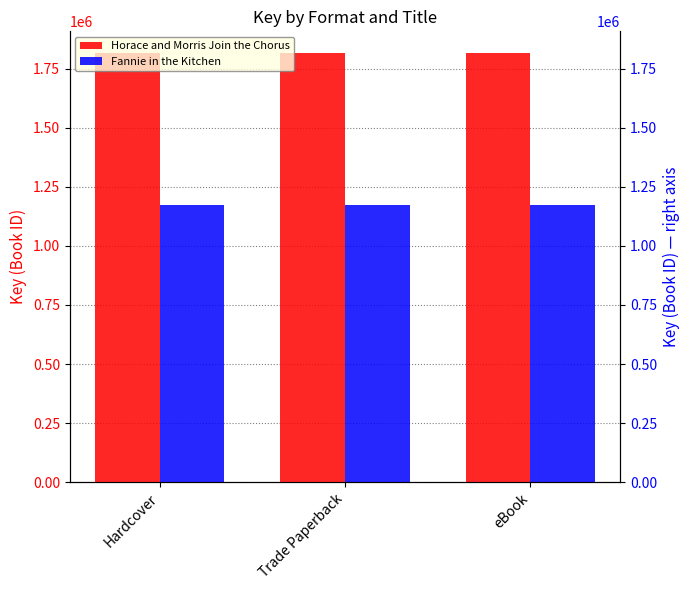

What is the sum of the Horace and Morris Join the Chorus values at Trade Paperback and Hardcover?

3634852